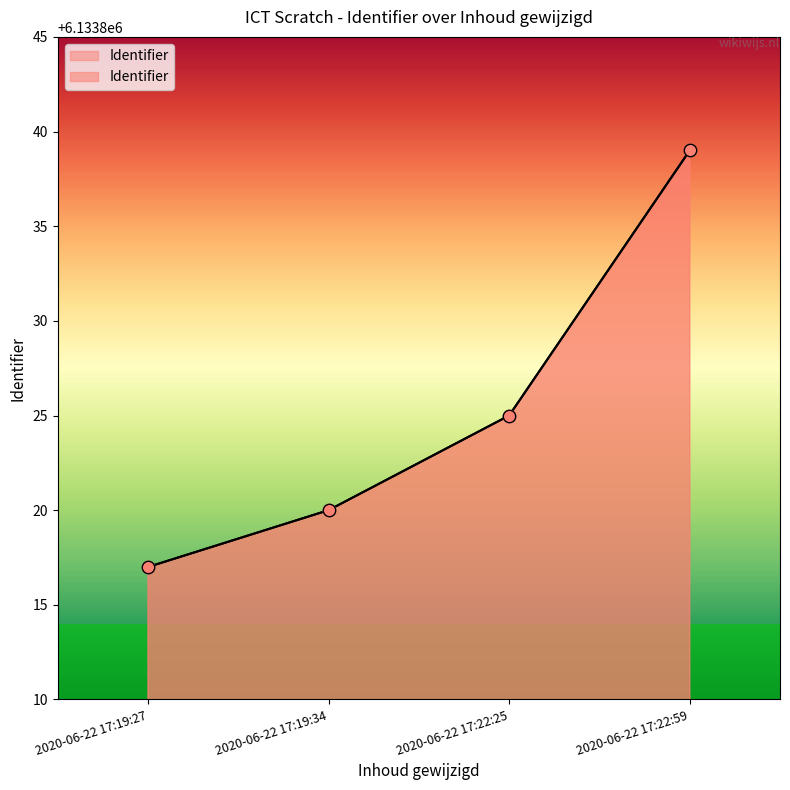

What is the change in value from 2020-06-22 17:19:34 to 2020-06-22 17:22:59?

+19